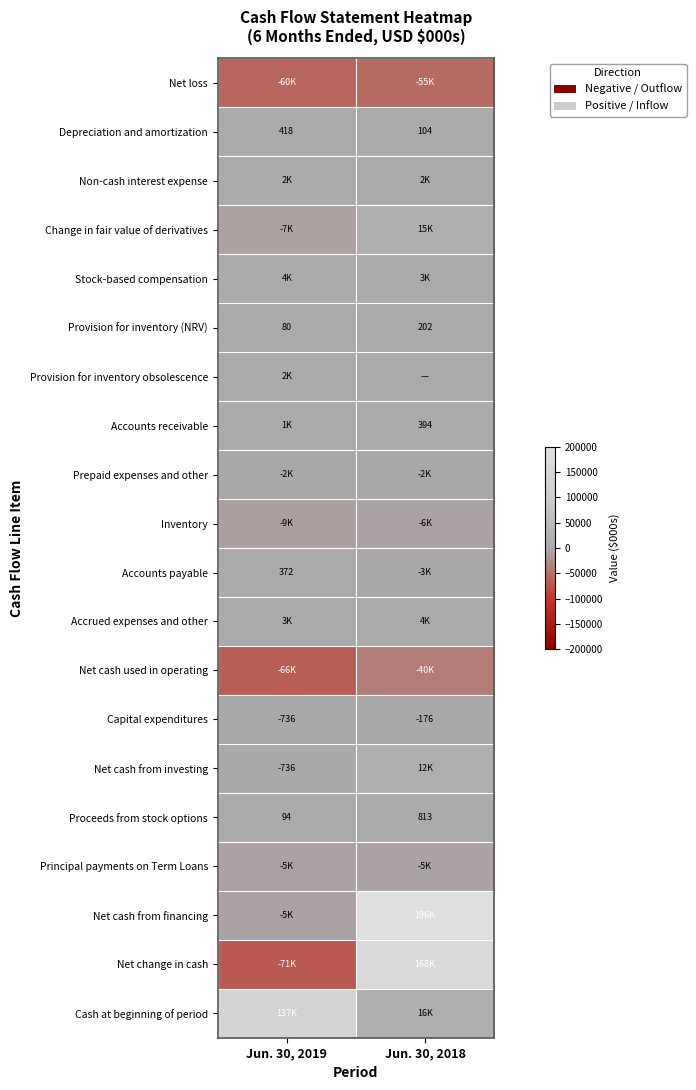

What is the sum of the Provision for inventory (NRV) values at Jun. 30, 2019 and Jun. 30, 2018?

282